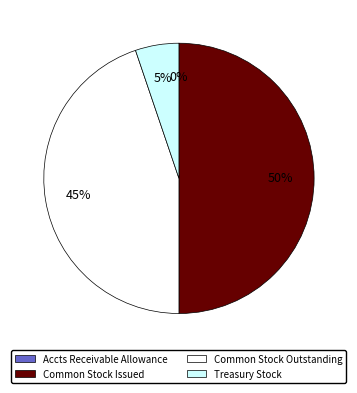

To the nearest percent, what portion does Common Stock Issued represent?

50%